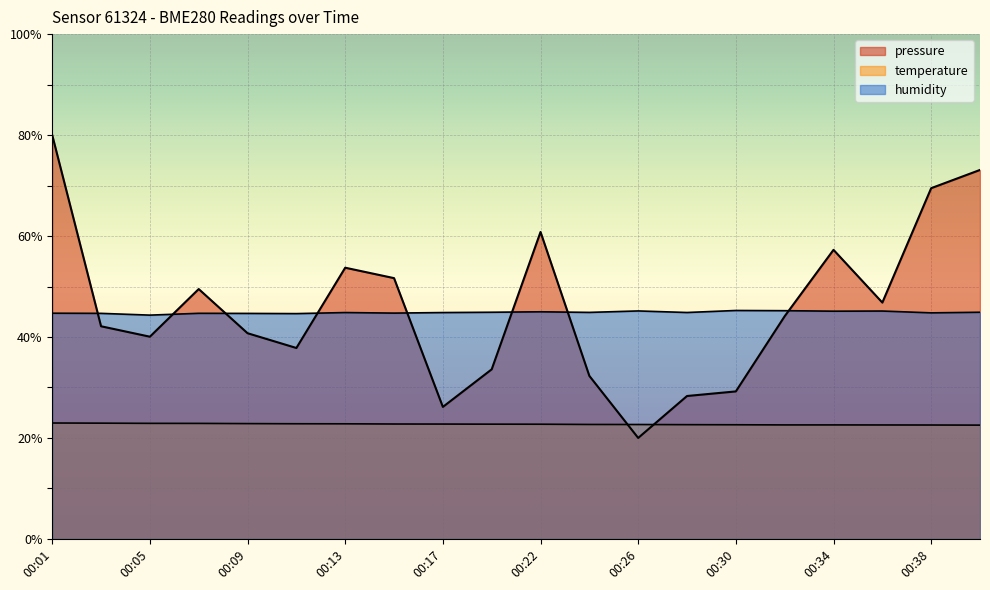

Rank the series by their maximum value, from lowest to highest.

temperature, humidity, pressure